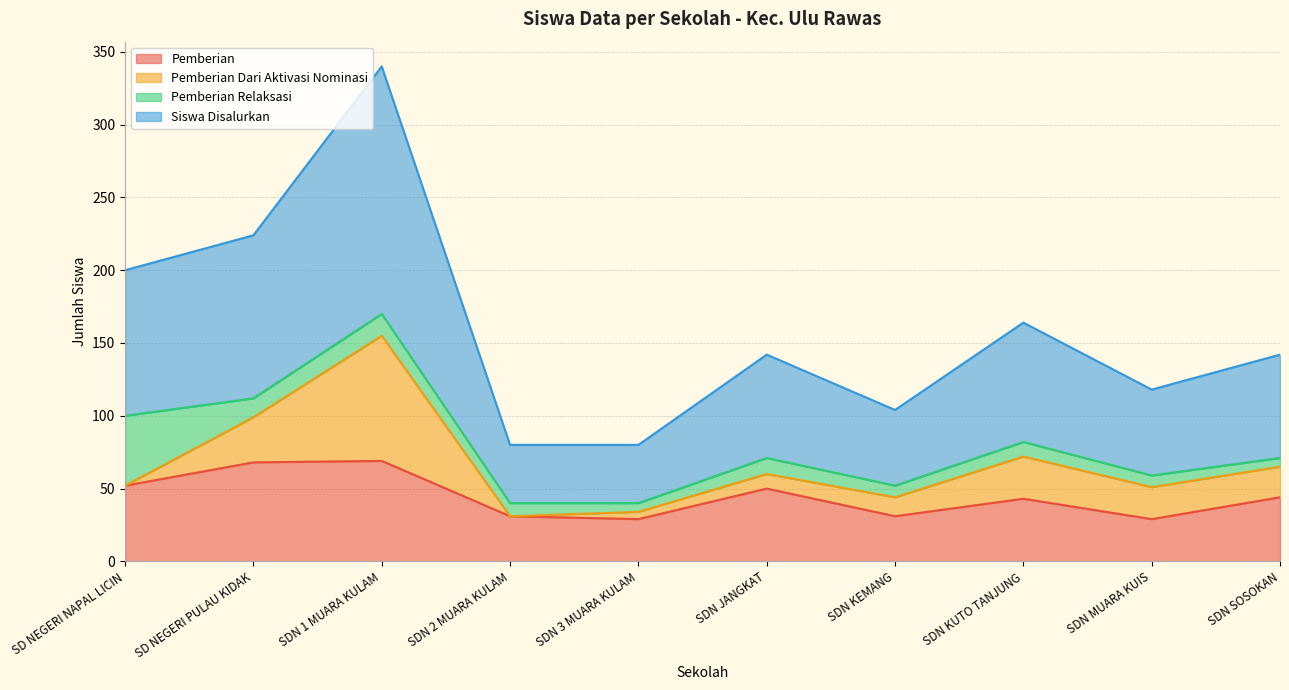

At how many categories does at least one series exceed 37?

10